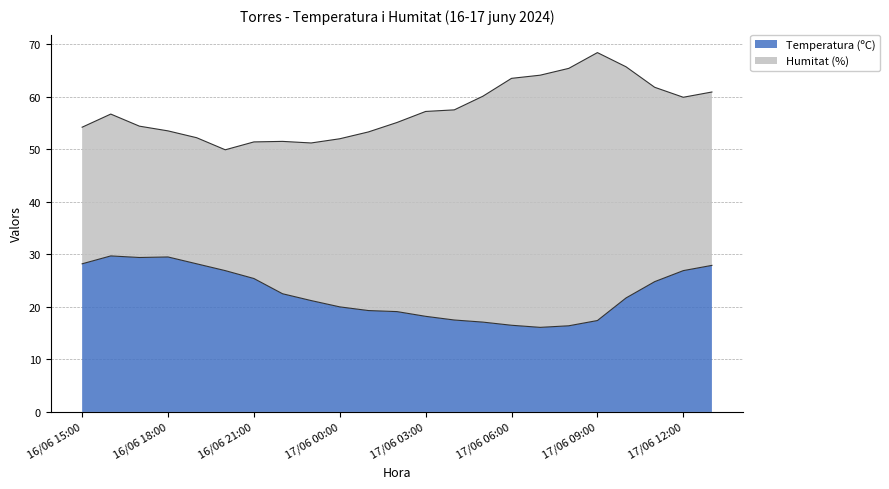

What is the change in value from 16/06 20:00 to 16/06 21:00?

-1.5